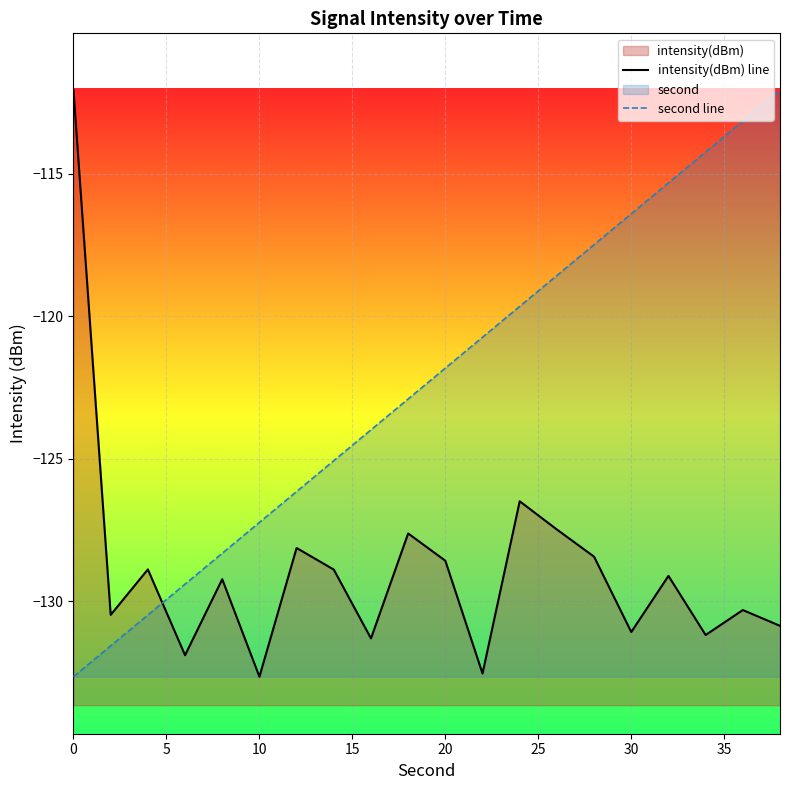

True or false: second line and intensity(dBm) line intersect in this chart.

True